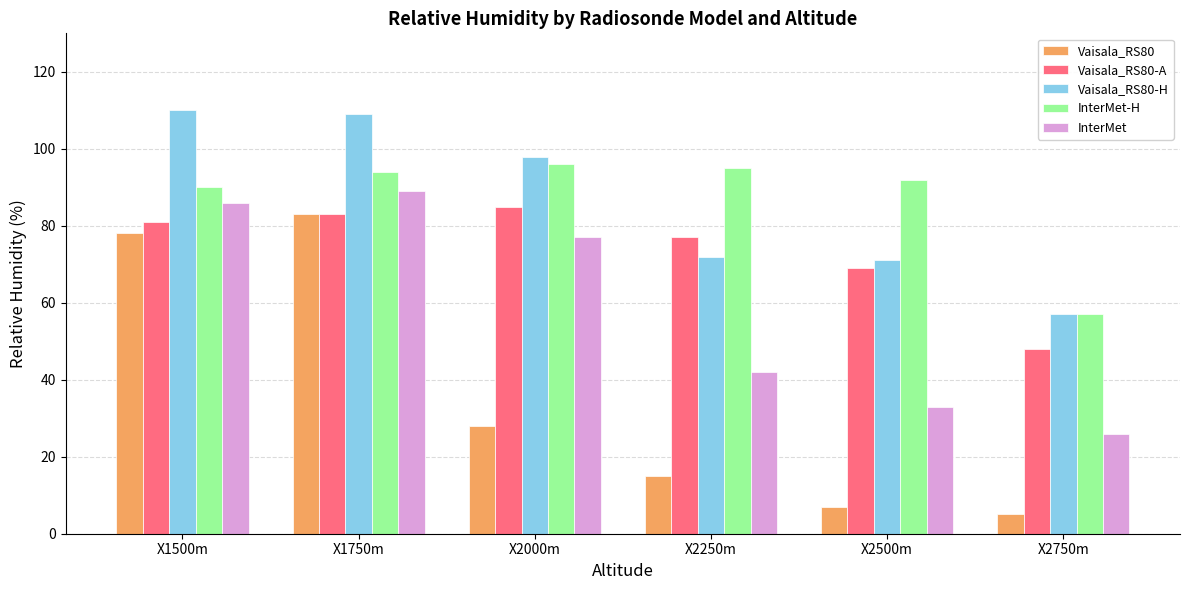

What is the total value across all series at X2750m?

193